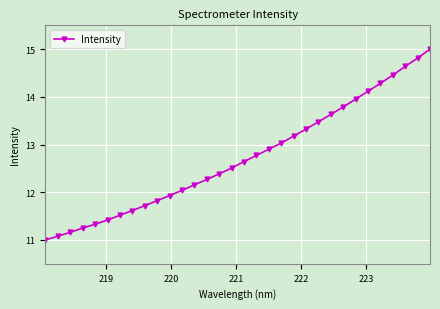

How many lines are shown in the chart?

1